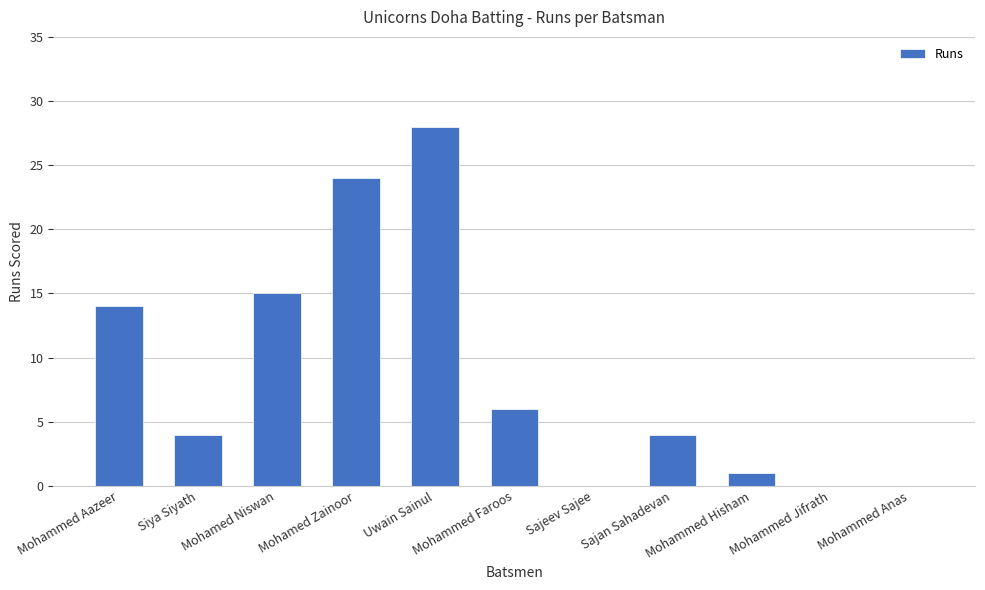

At which label is the value closest to 14?

Mohammed Aazeer